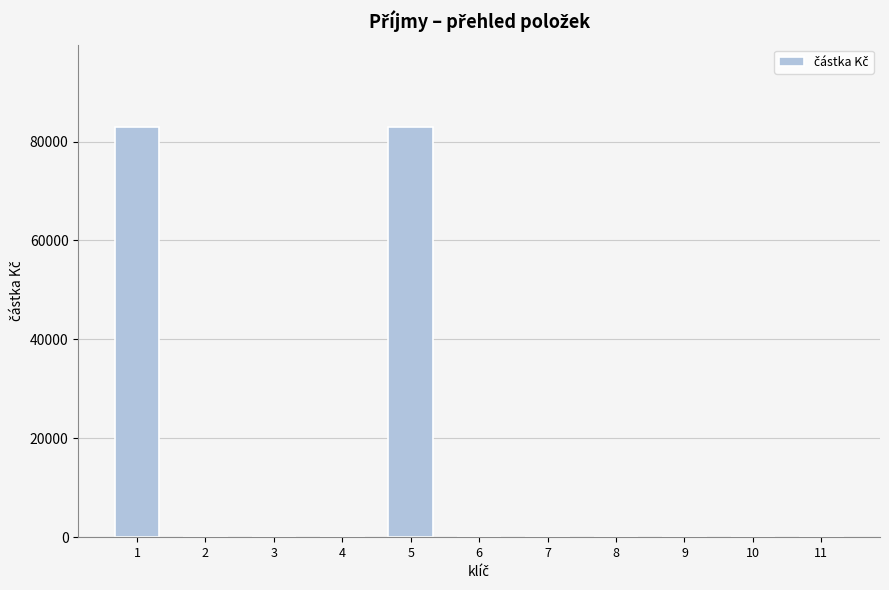

The chart shows a value of 82990 at 5. True or false?

True